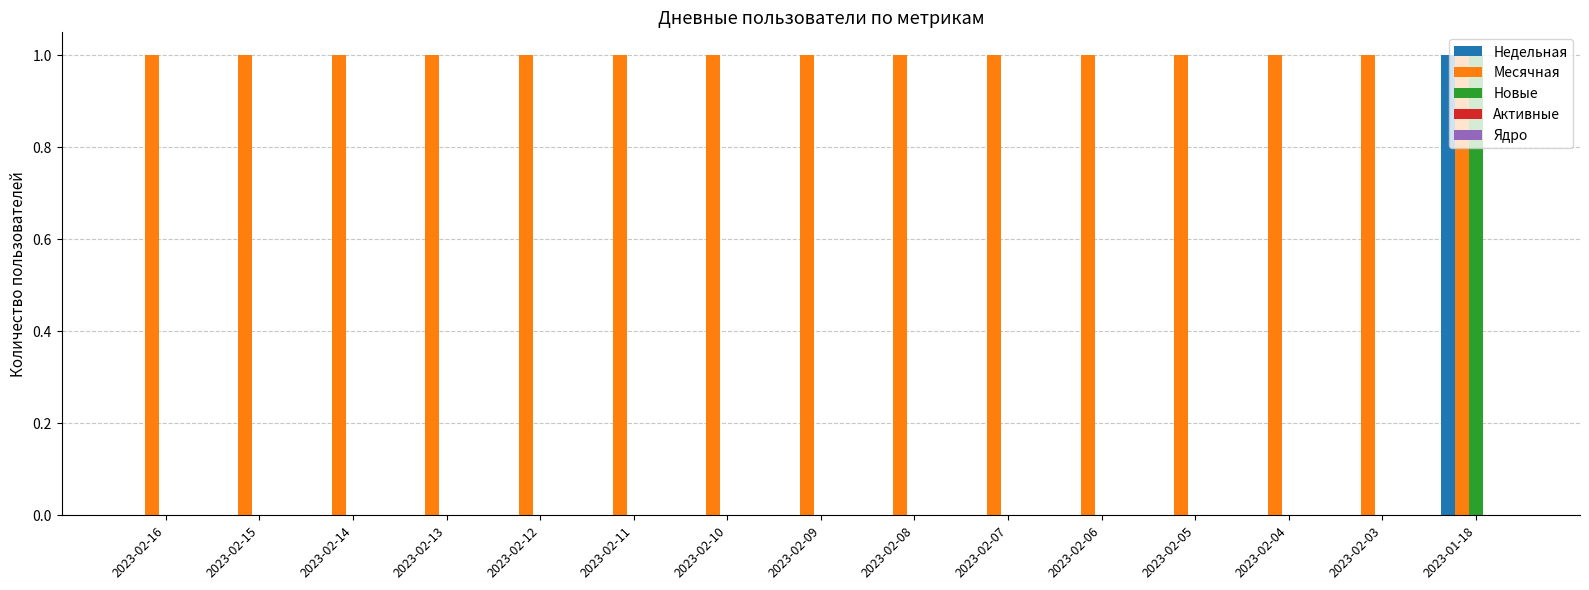

Which series has the largest total across all categories?

Месячная